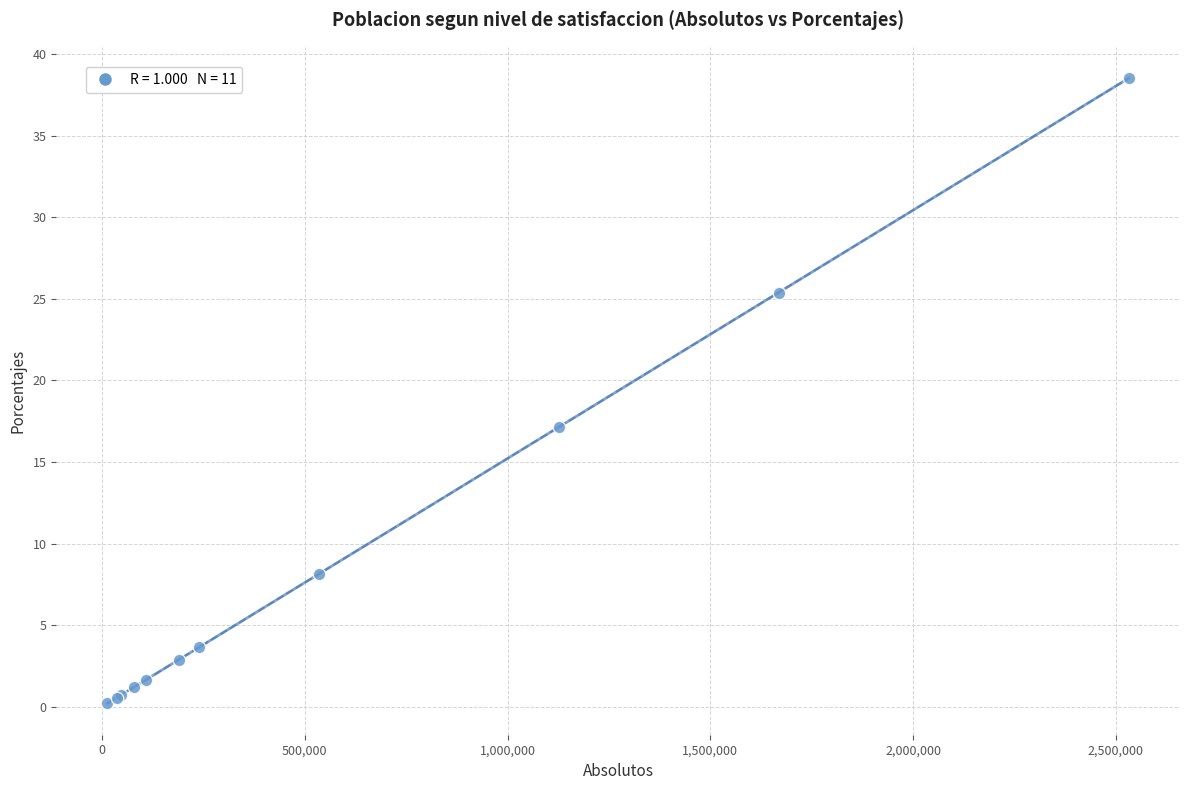

What Y value in the scatter plot is closest to 19?

17.1